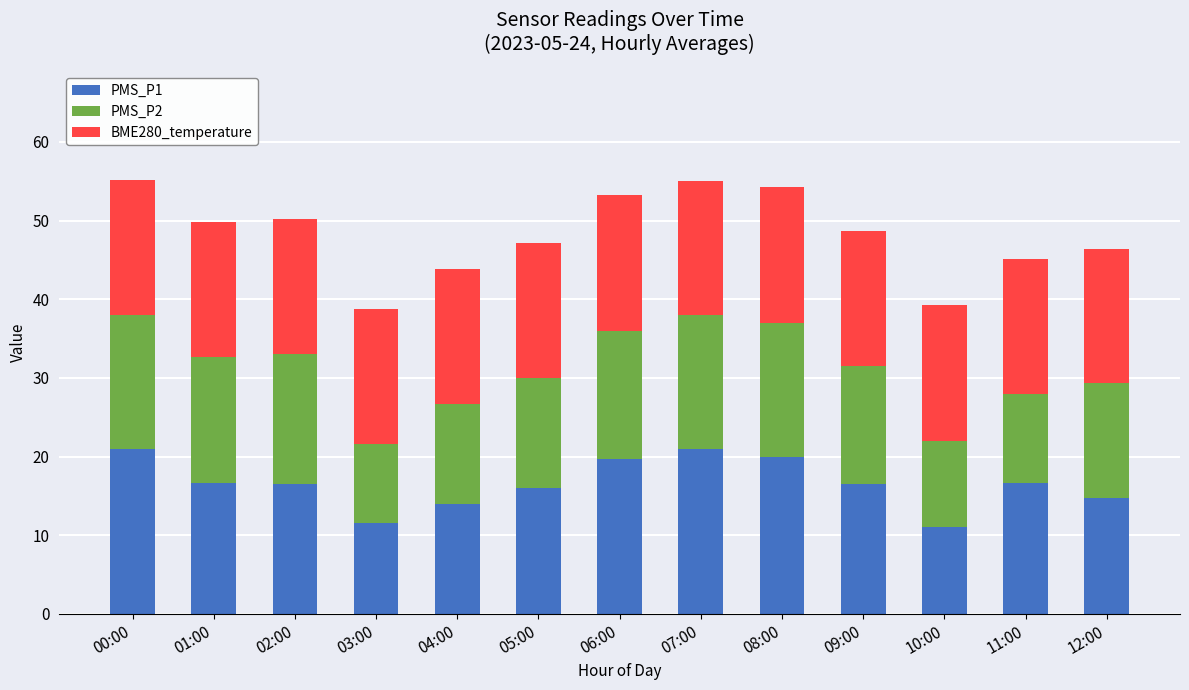

True or false: PMS_P1 has a value of 19.2 at 04:00.

False